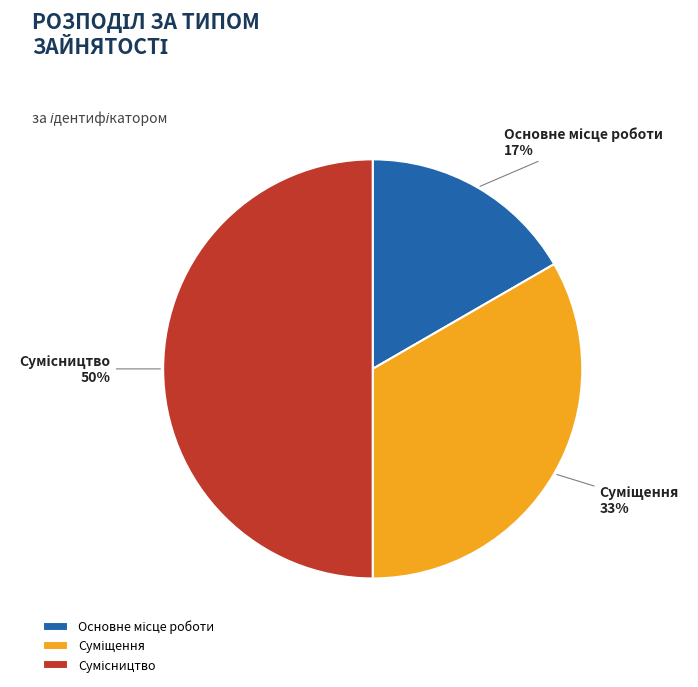

To the nearest percent, what is the difference between the largest and smallest slice percentages?

33%